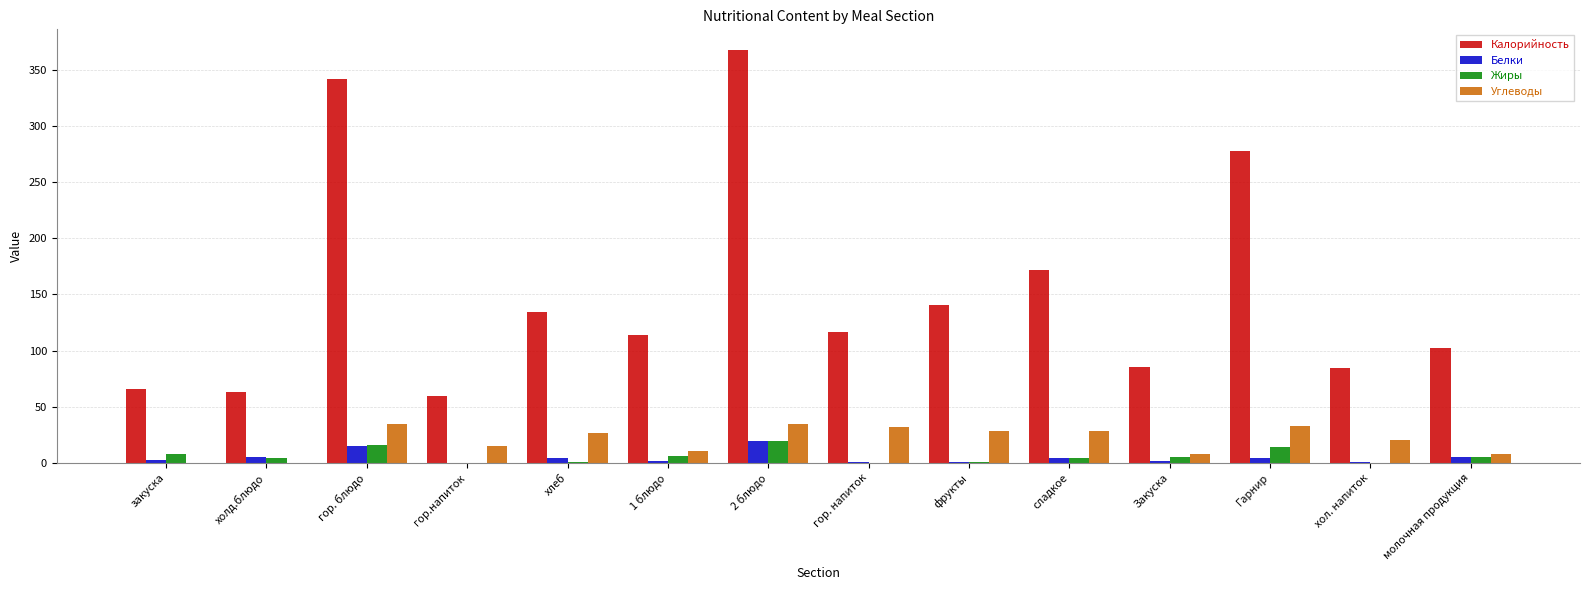

What is the spread (max minus min) of values at сладкое?

167.8